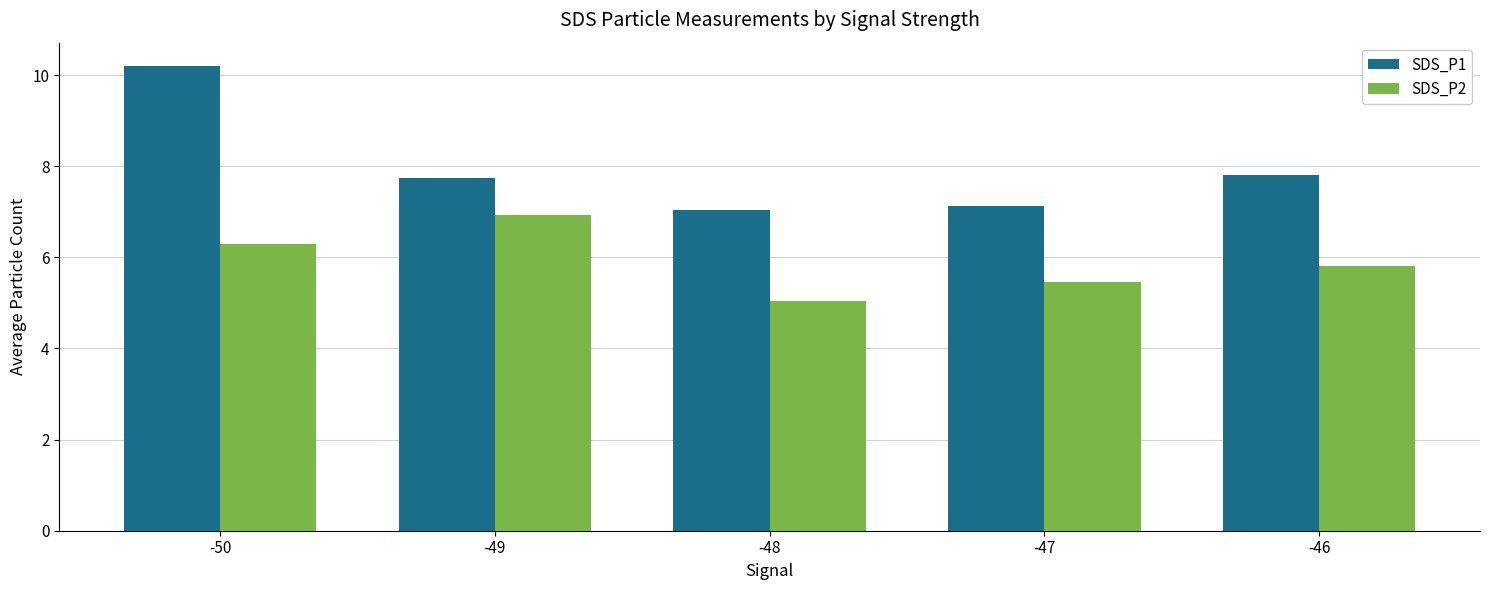

How many bars are there in total?

10